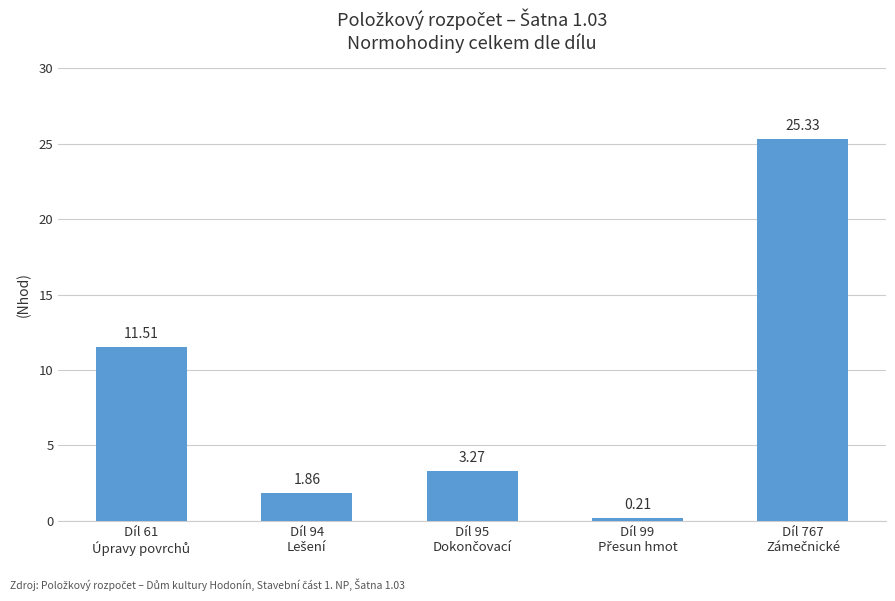

What is the sum of all values?

42.2